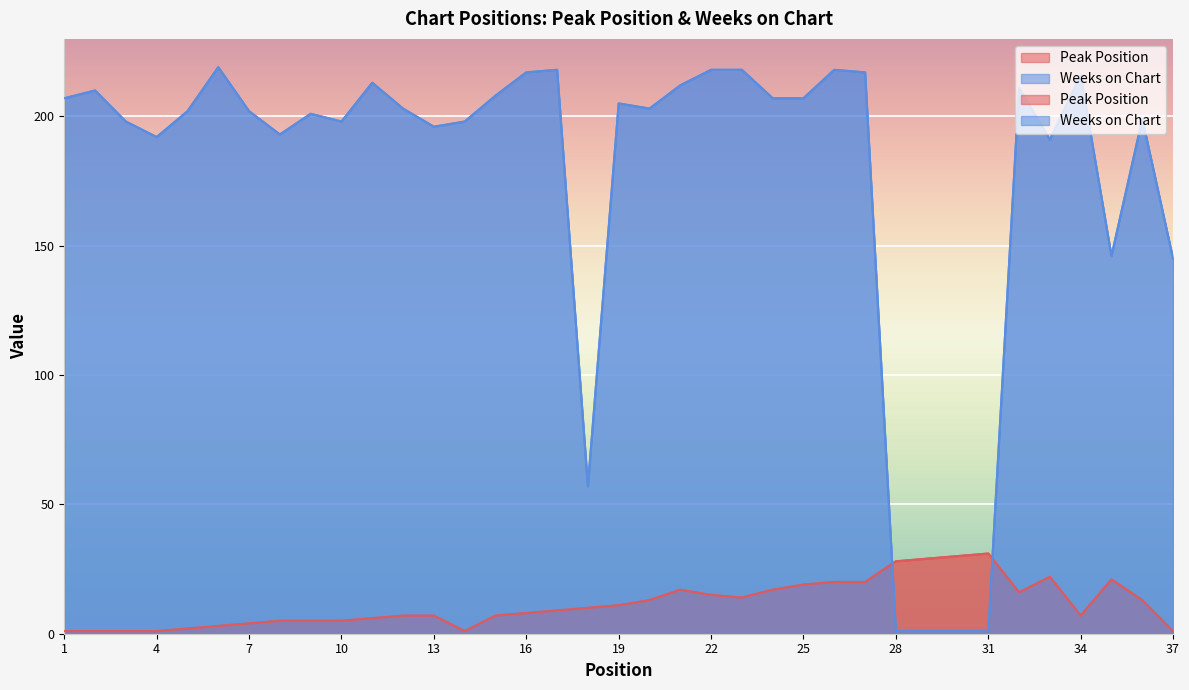

List the series in order of their overall mean, highest first.

Weeks on Chart, Peak Position